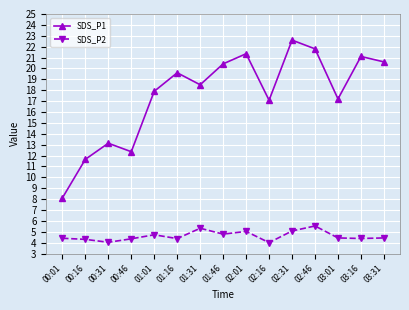

Which series has the widest spread of values?

SDS_P1